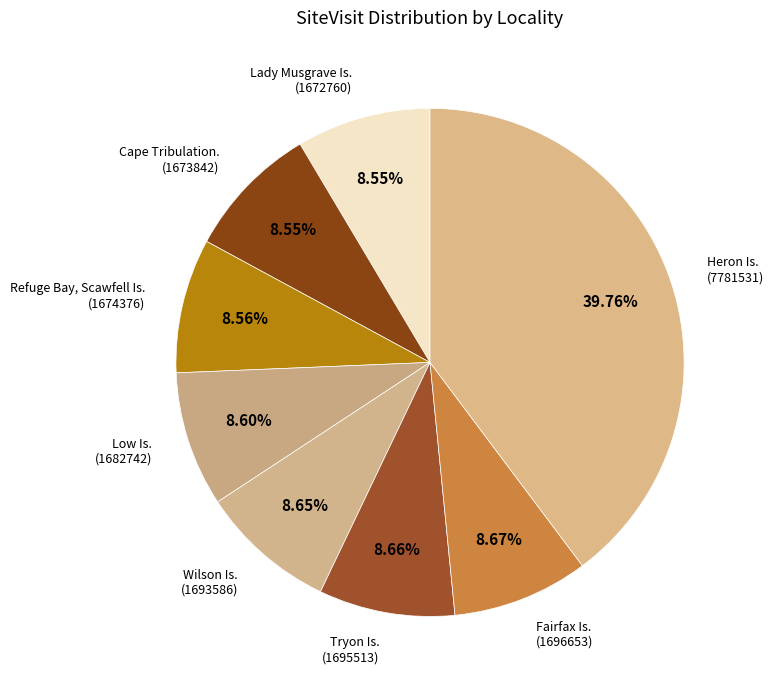

Is there any slice that represents more than half of the pie?

No